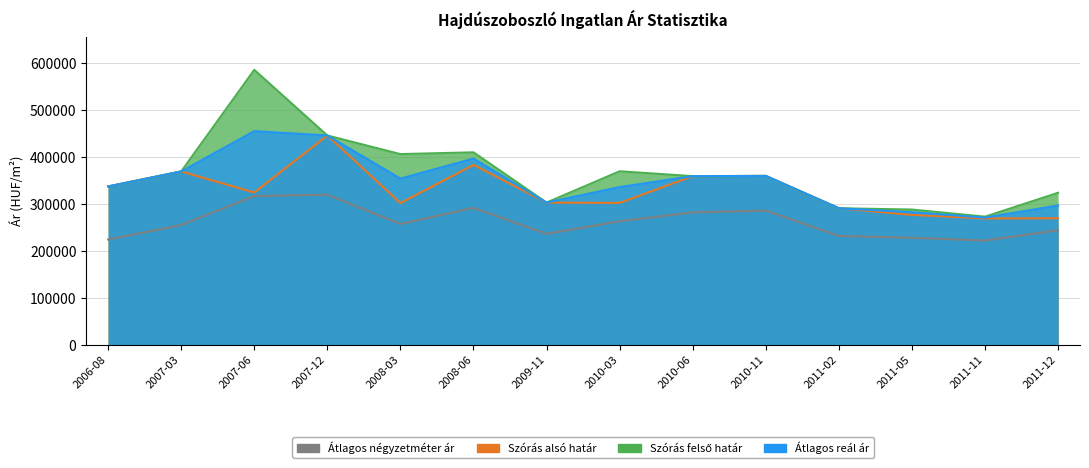

Is it true that Átlagos reál ár equals 359770 at 2010-11?

True